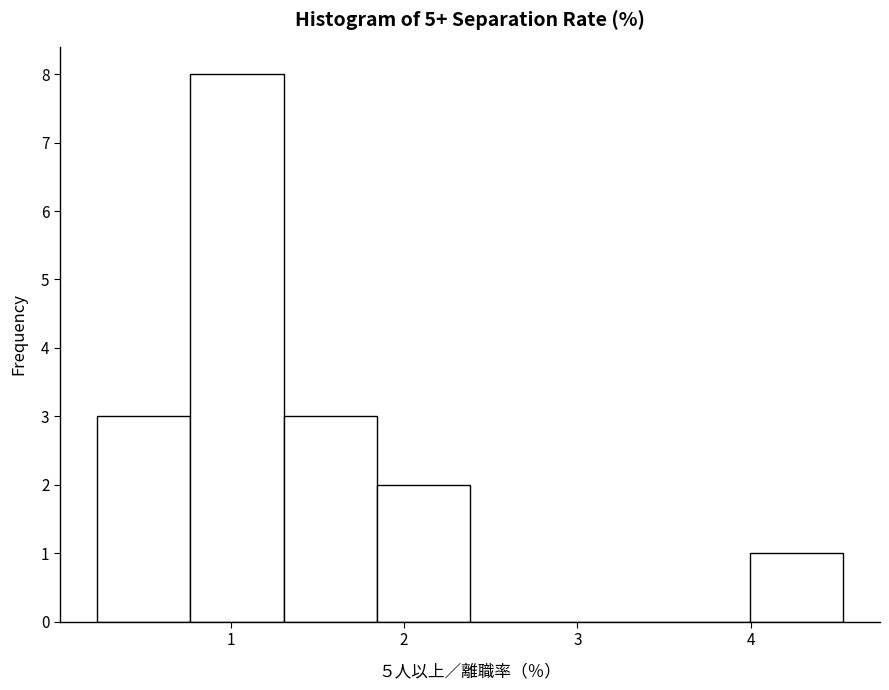

Over which range of the x-axis is the bar tallest?

0.8 to 1.3